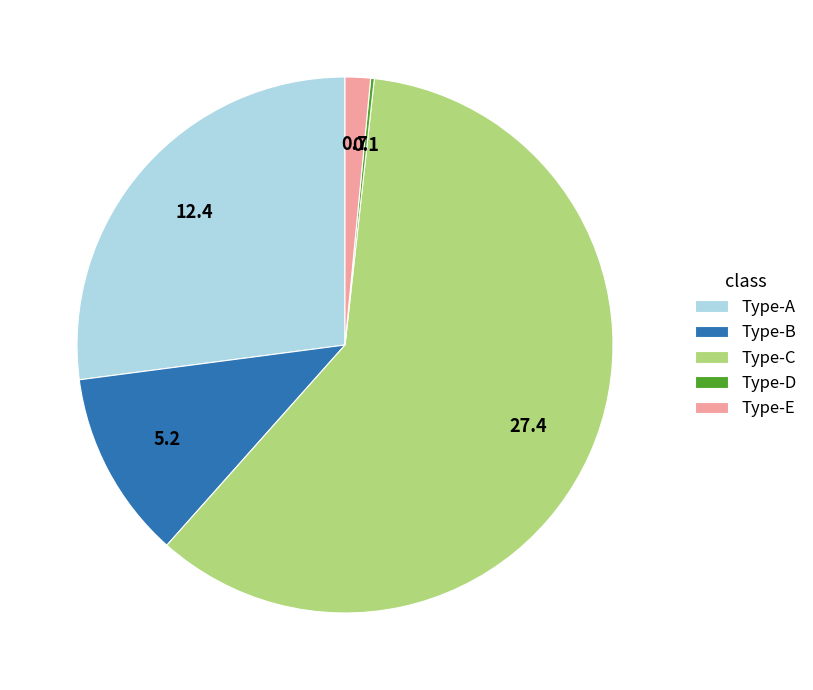

Approximately how many times larger is the value at Type-B compared to Type-E?

7.4